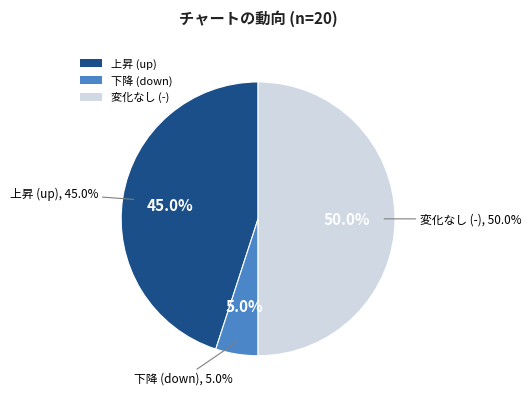

What percentage is the down slice, to the nearest percent?

5%